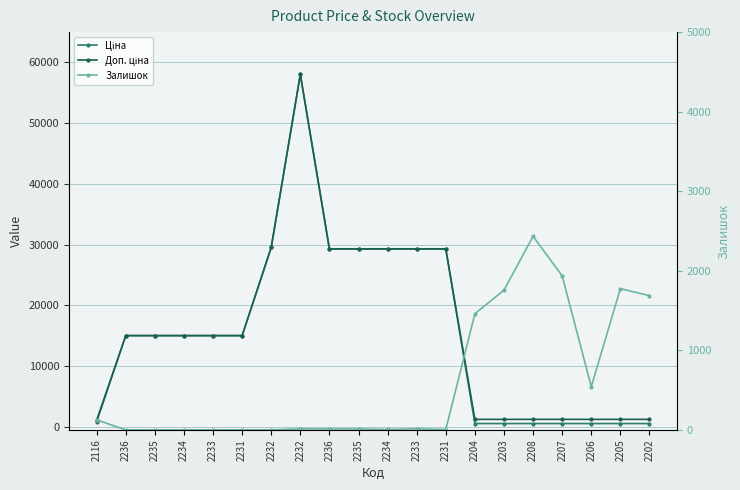

The value of Залишок at 2232 is 0.0. True or false?

True